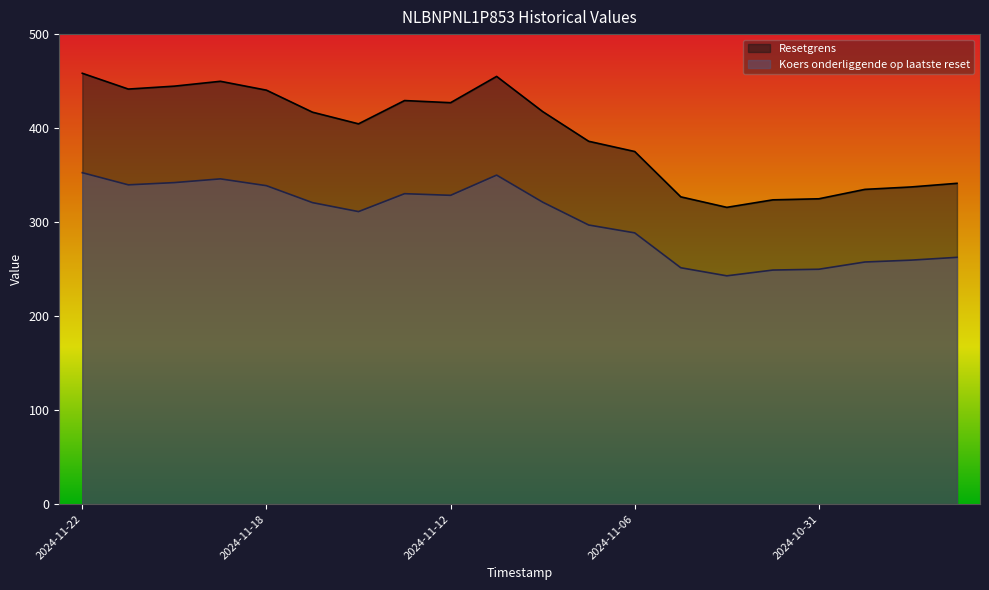

Which series has the largest total across all categories?

Resetgrens